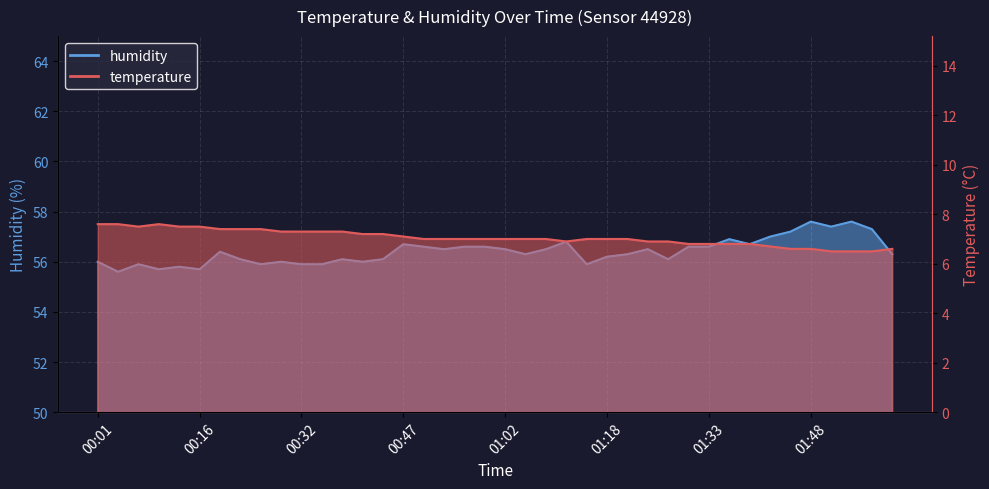

True or false: temperature has more than 2 points higher than both neighbors.

False